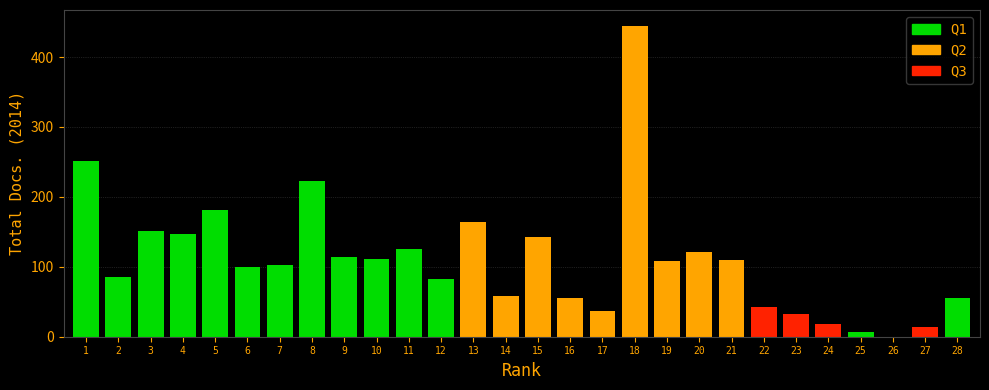

Is it true that the value at 10 is 111?

True